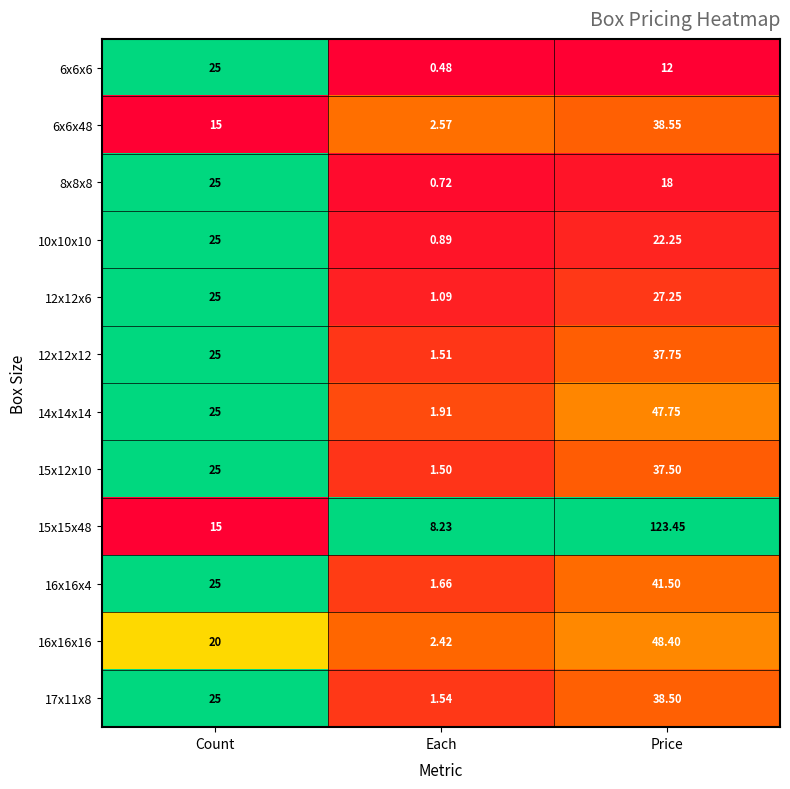

At which category is the sum across all series the highest?

Price